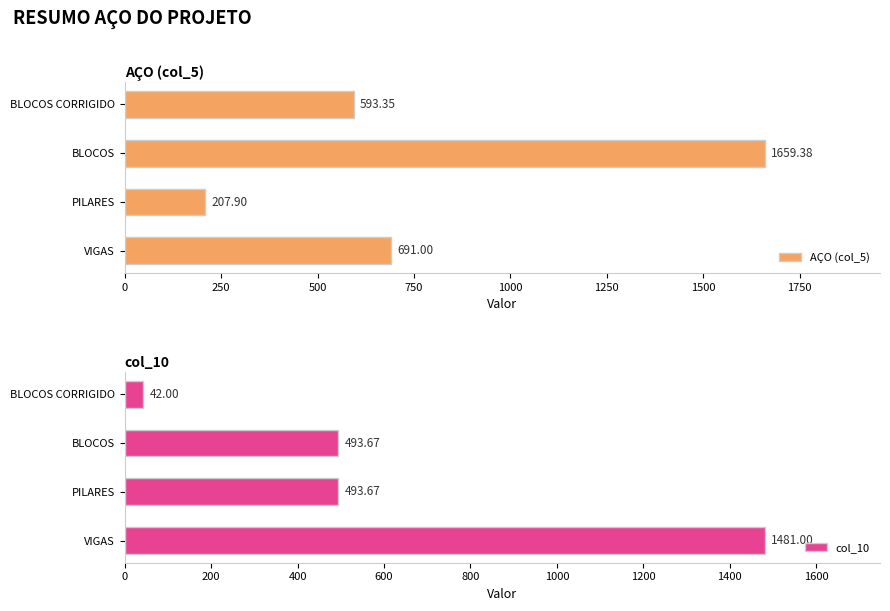

How many bars are there in total?

8